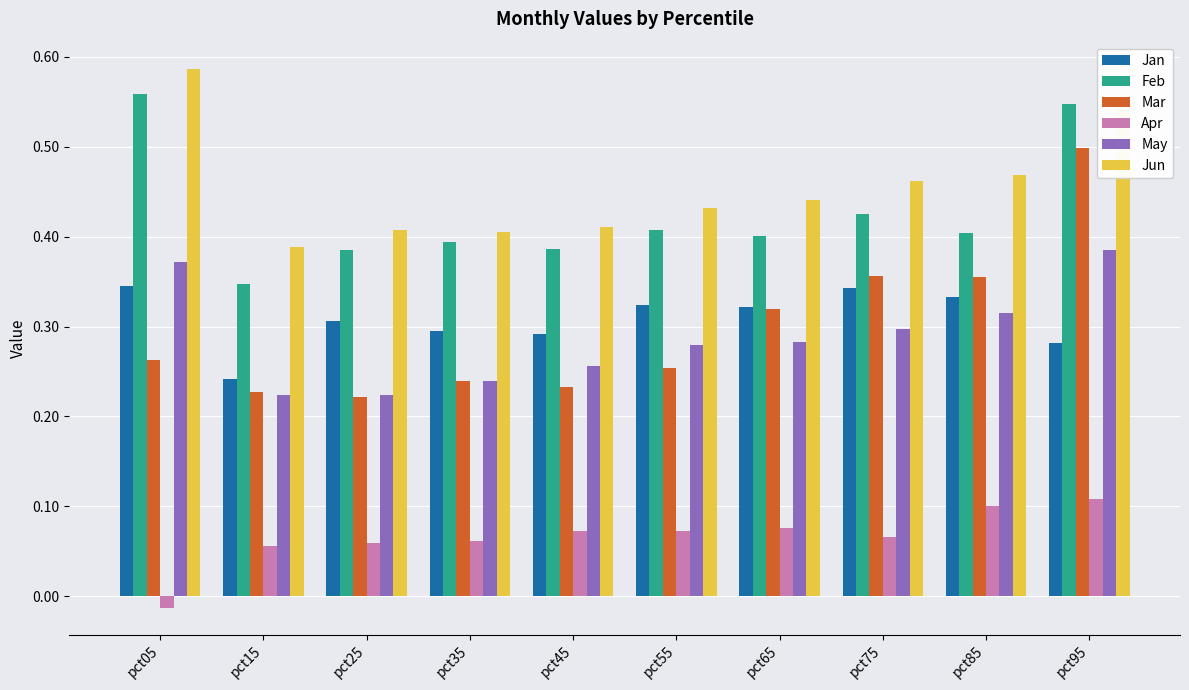

Is it true that Jun equals 0.4 at pct35?

True